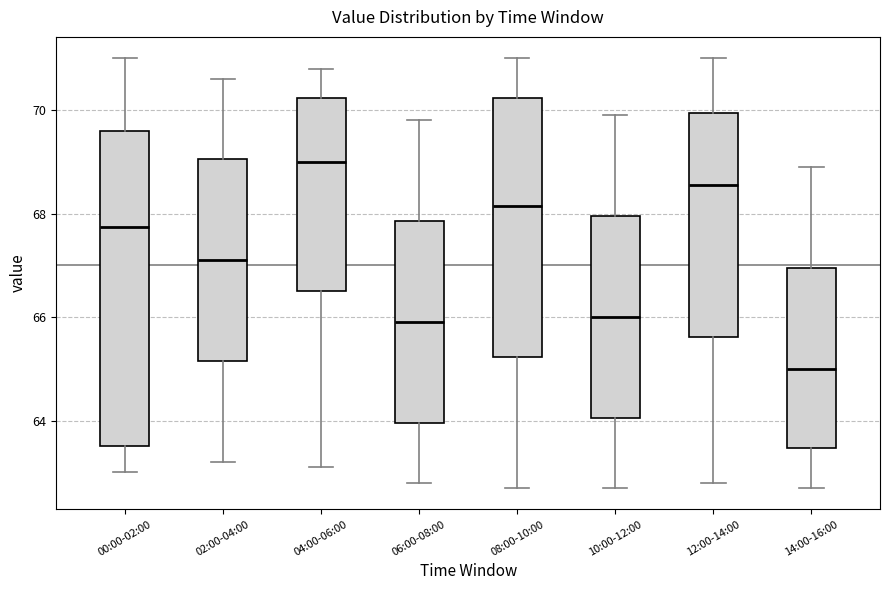

Which box's median line is the highest?

04:00-06:00